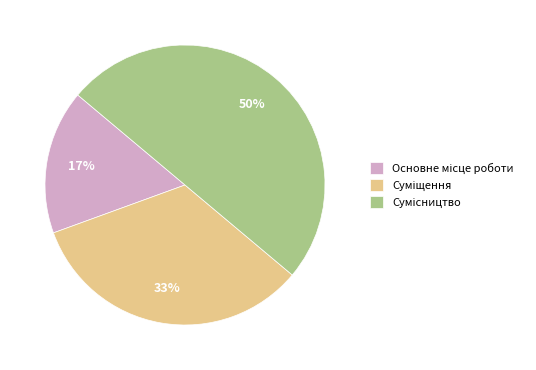

To the nearest percent, what is the difference between the largest and smallest slice percentages?

33%